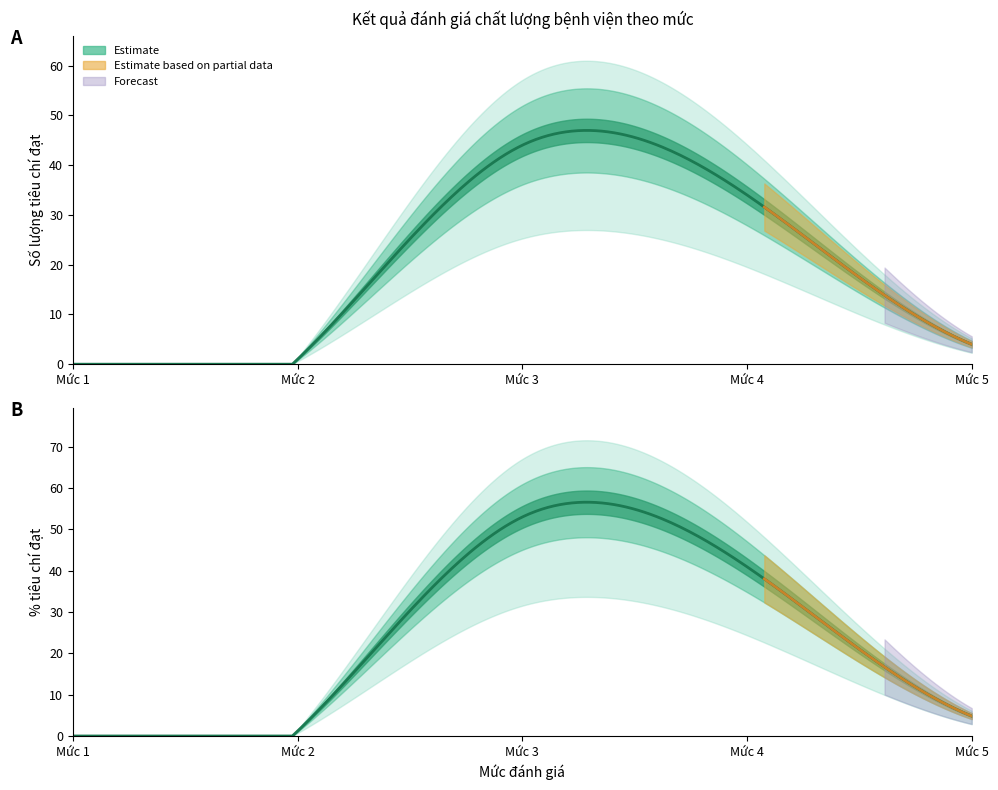

Which series has the largest total across all categories?

% tiêu chí đạt